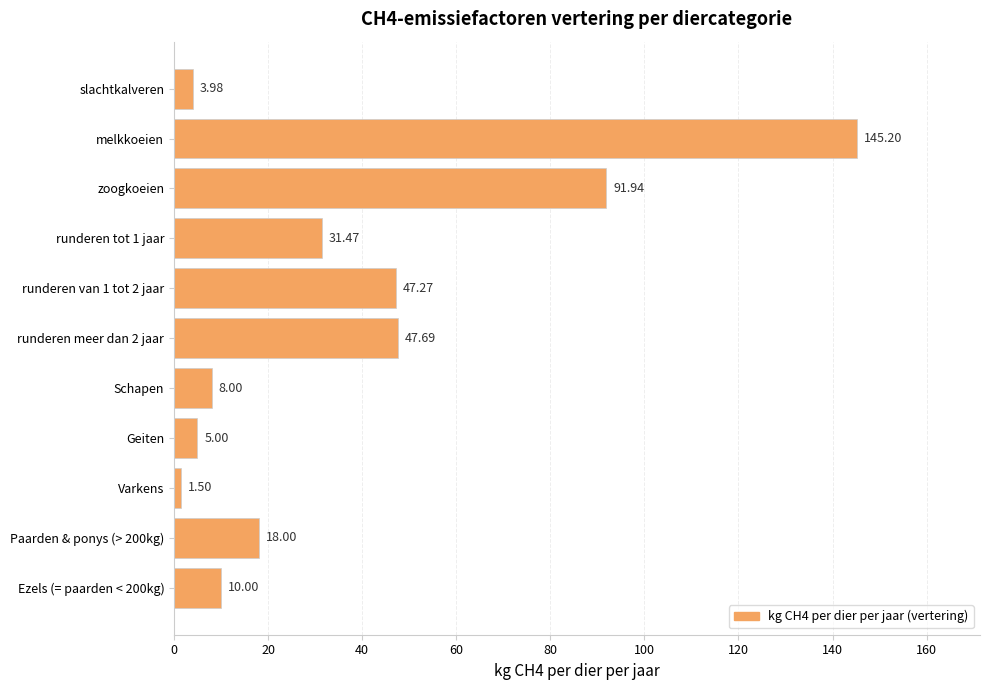

Approximately how many times larger is the value at runderen tot 1 jaar compared to Paarden & ponys (> 200kg)?

1.7